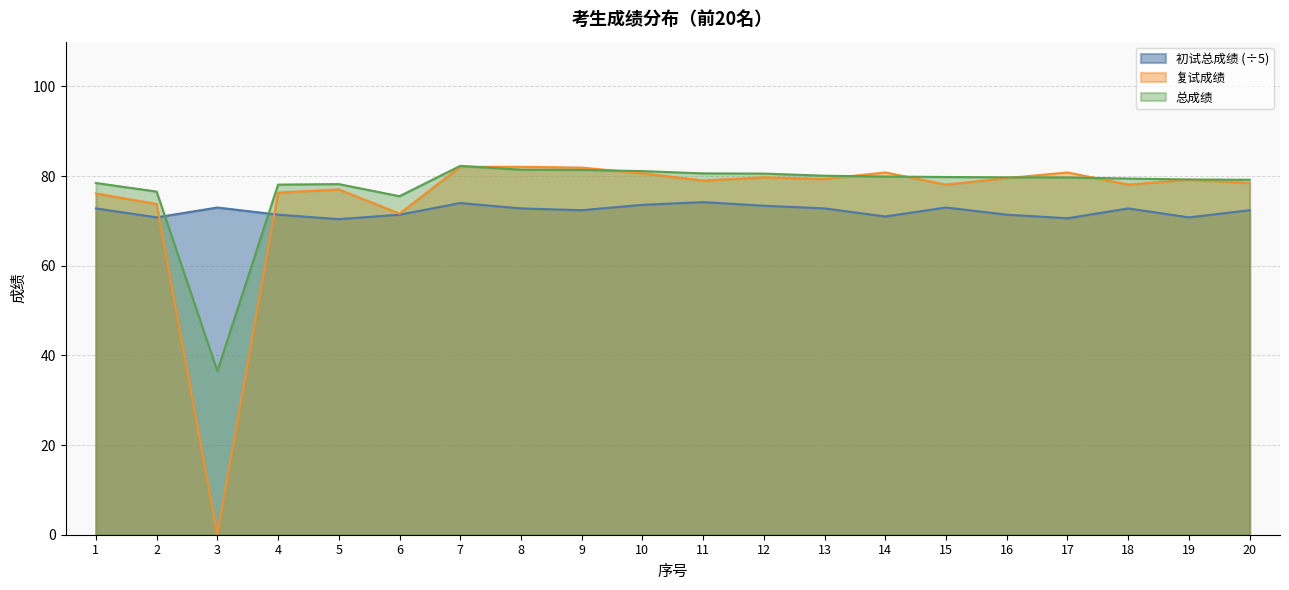

What is the difference between the 总成绩 values at 5 and 8?

3.2